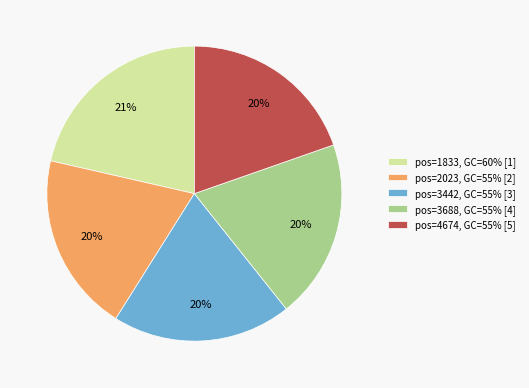

Approximately how many times larger is the value at pos=3442, GC=55% [3] compared to pos=4674, GC=55% [5]?

1.0